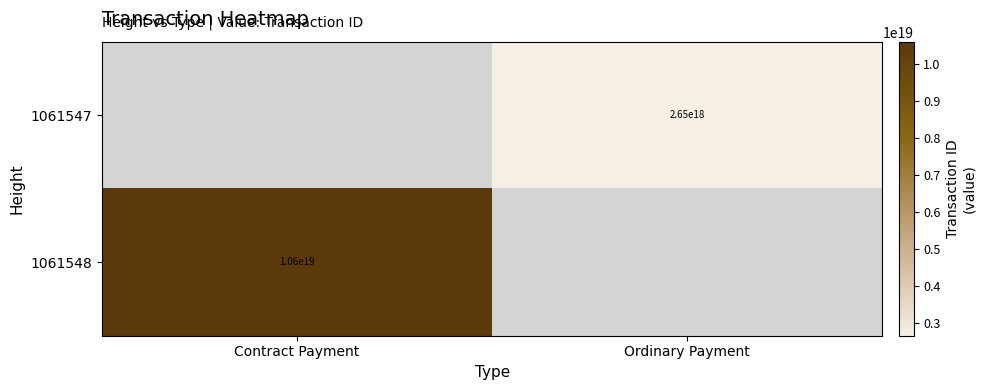

The 1061547 series shows 602394261217603712 at Ordinary Payment. True or false?

False